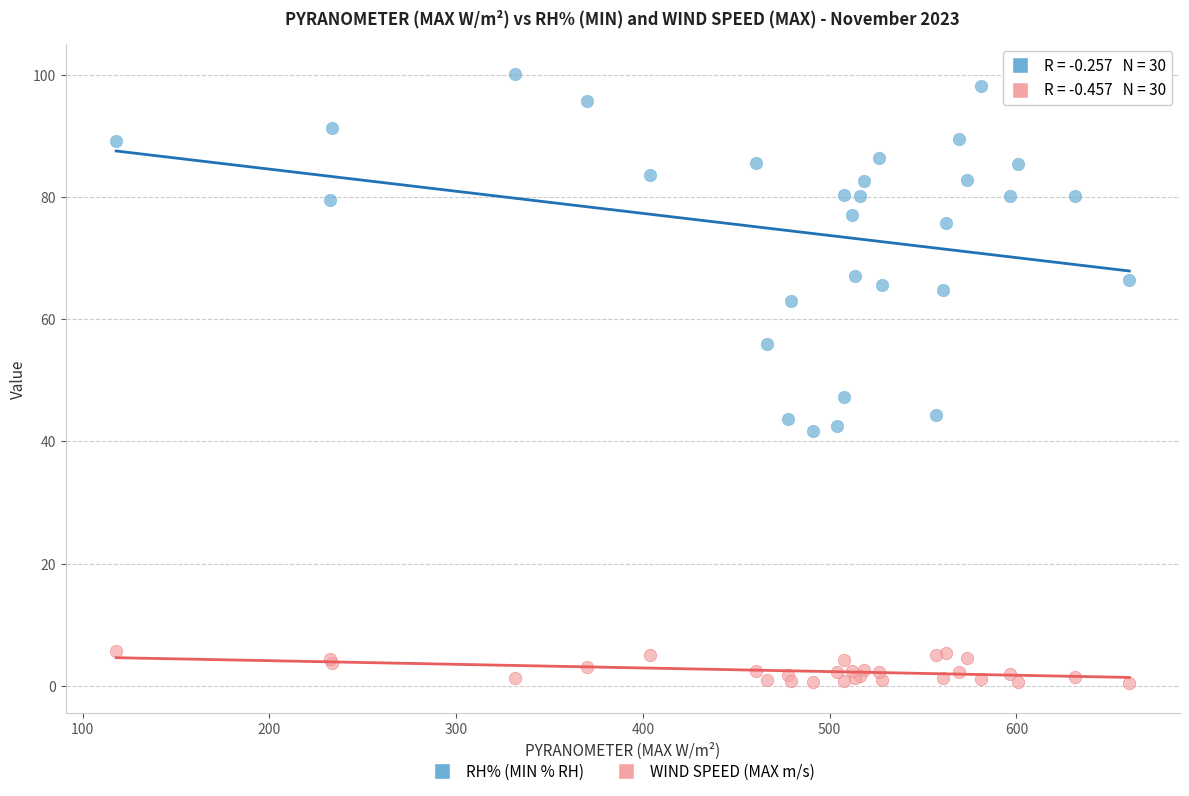

Across all series, what Y value is closest to 50?

47.3